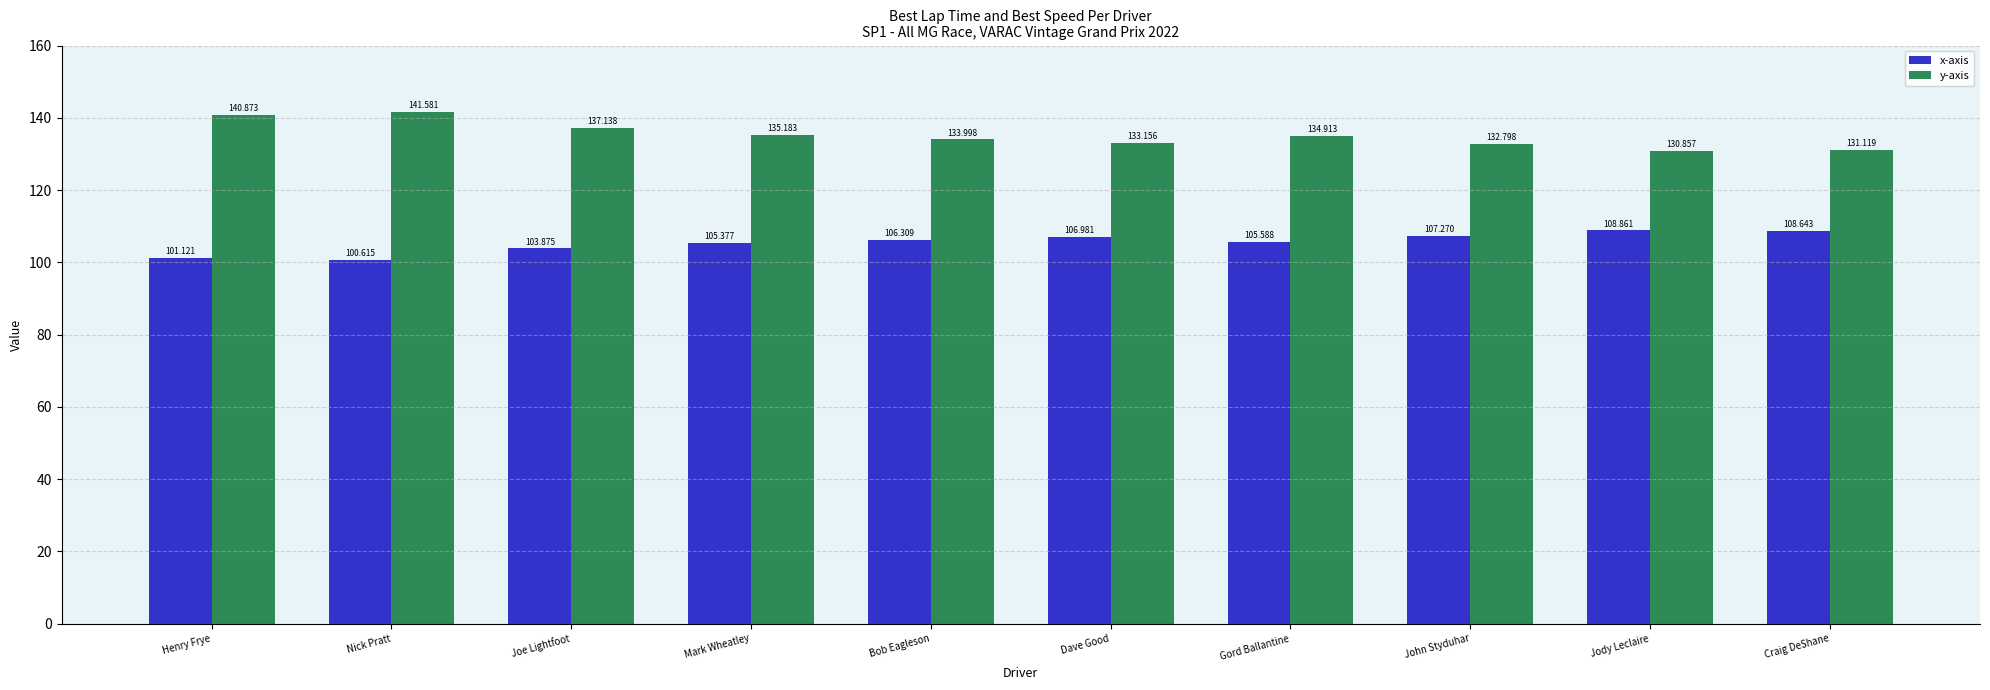

What is the approximate value of x-axis at Jody Leclaire?

108.9